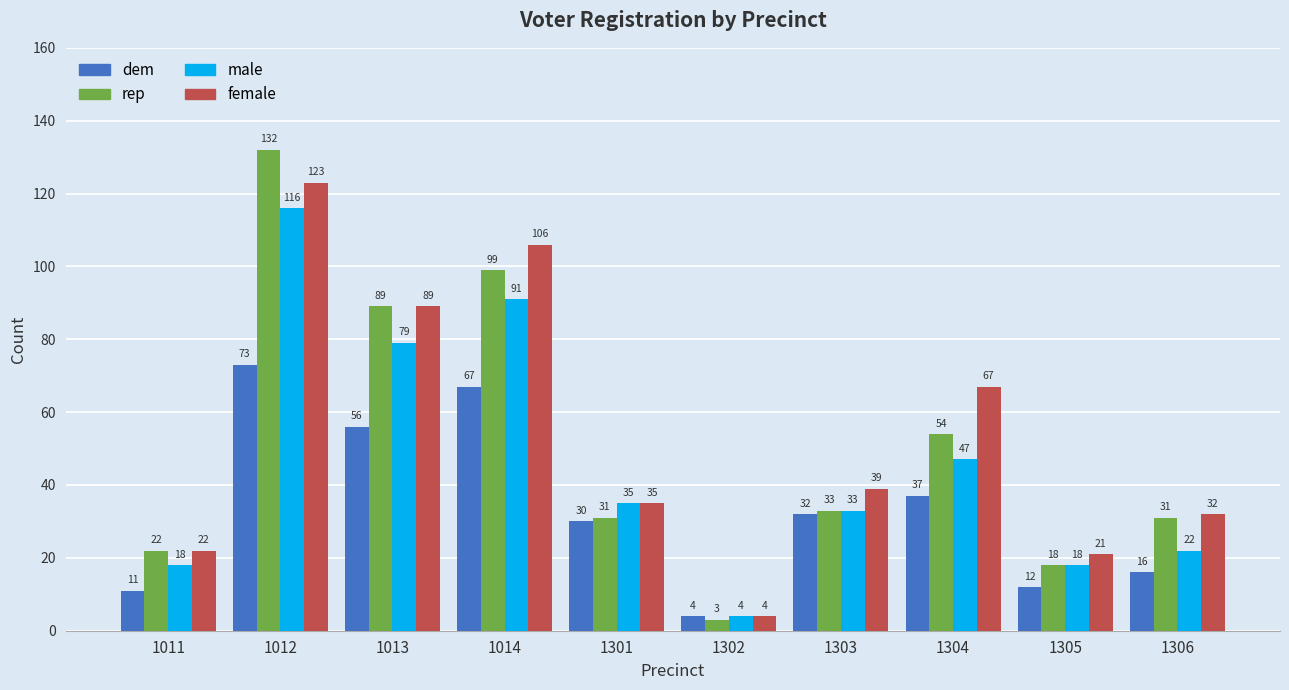

What is the average value of the male series?

46